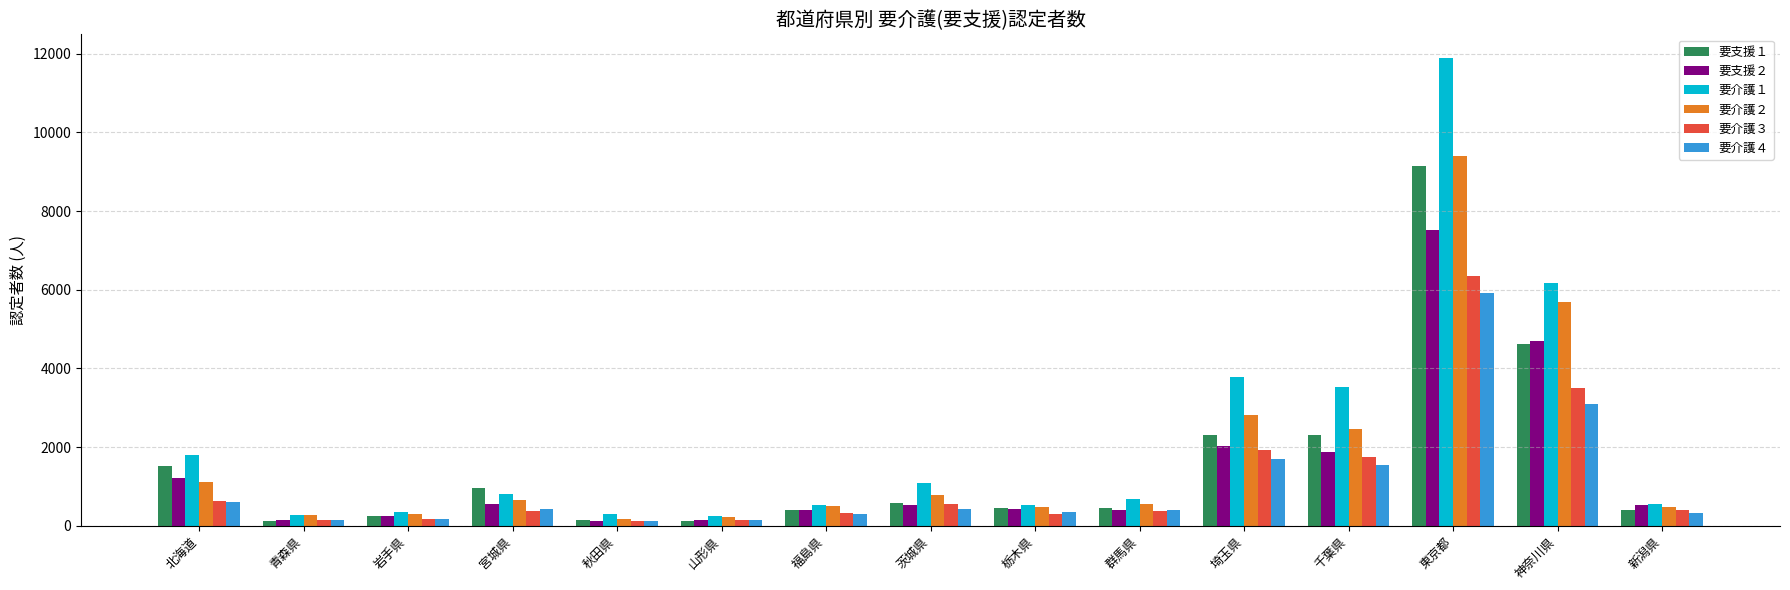

At which category is the sum across all series the highest?

東京都